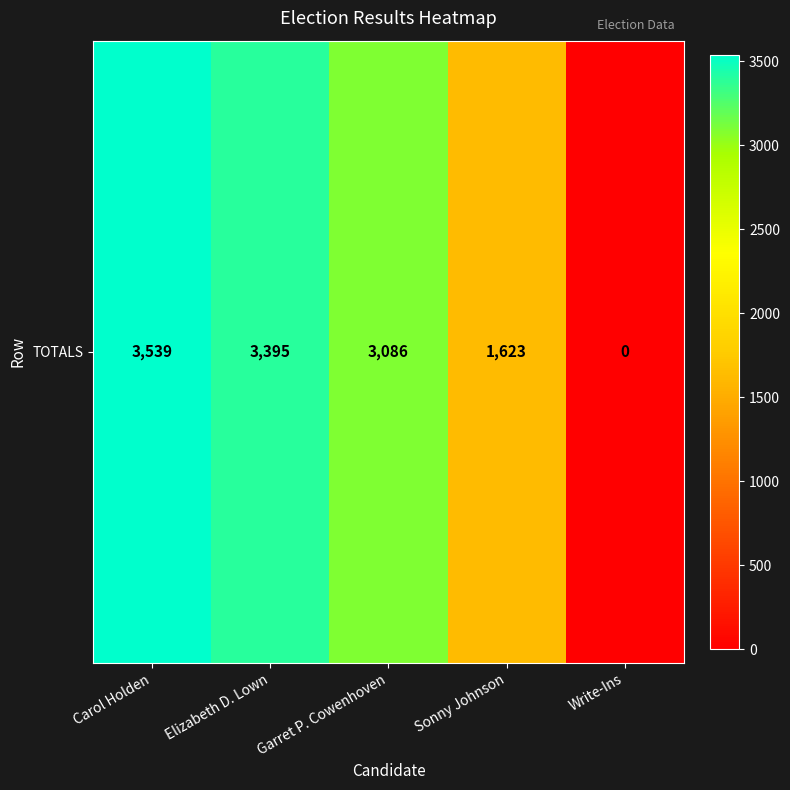

What is the difference between the second highest and minimum values?

3395